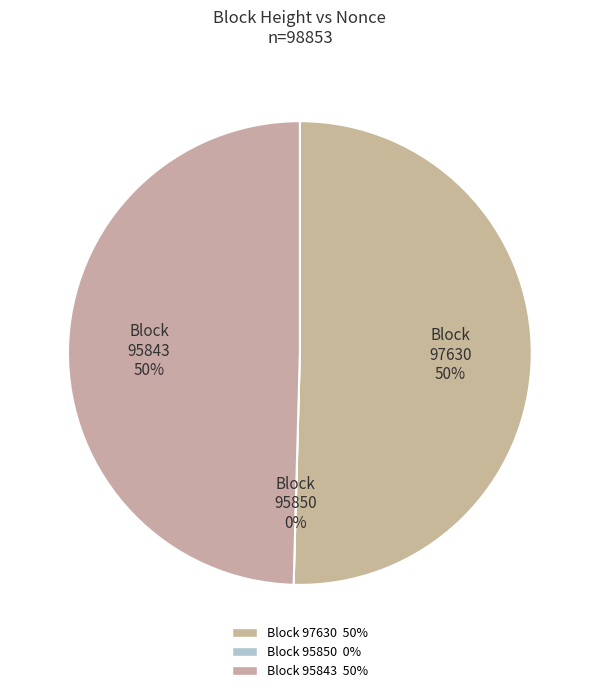

Rank the categories by value from highest to lowest.

97630, 95843, 95850